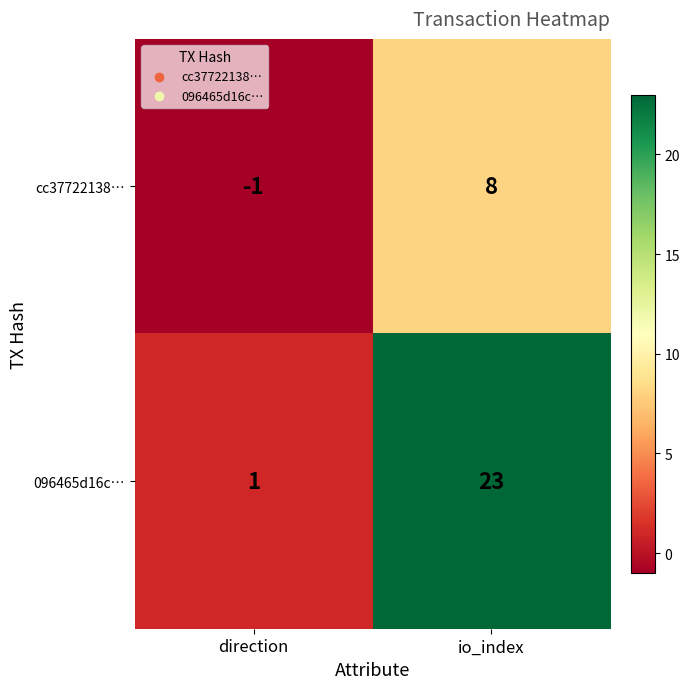

What is the total value across all series at io_index?

31